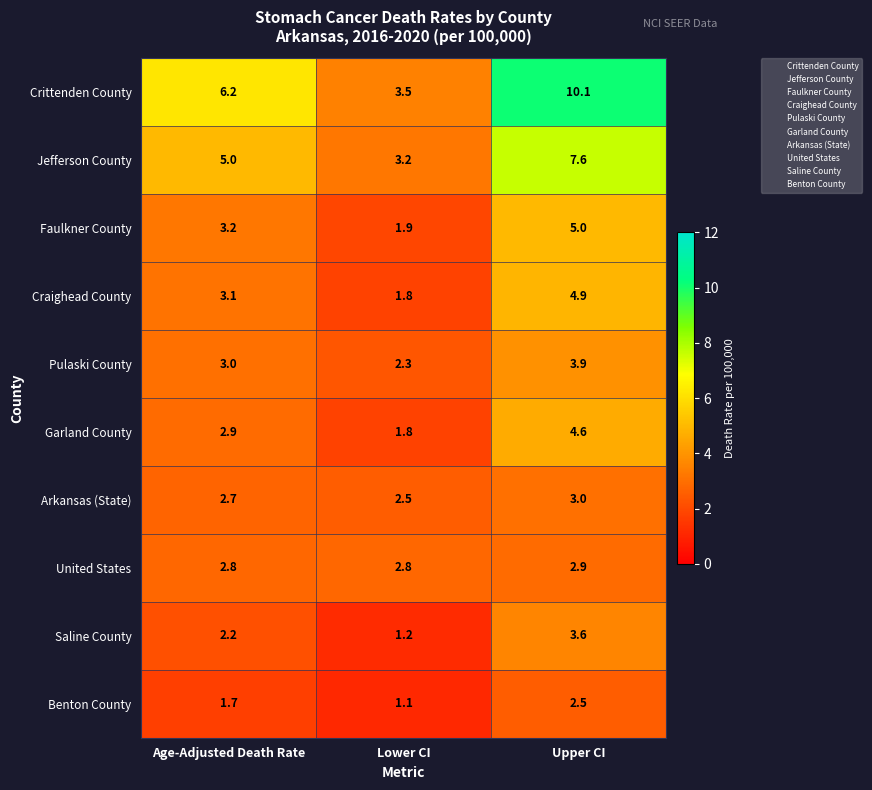

What value does the Pulaski County series have at Age-Adjusted Death Rate?

3.0